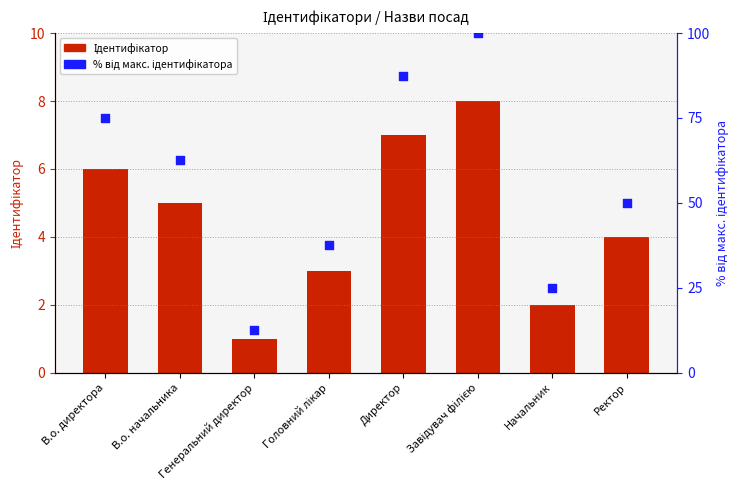

Is the value of Ідентифікатор at В.о. начальника greater than the value of % від макс. ідентифікатора at Ректор?

No